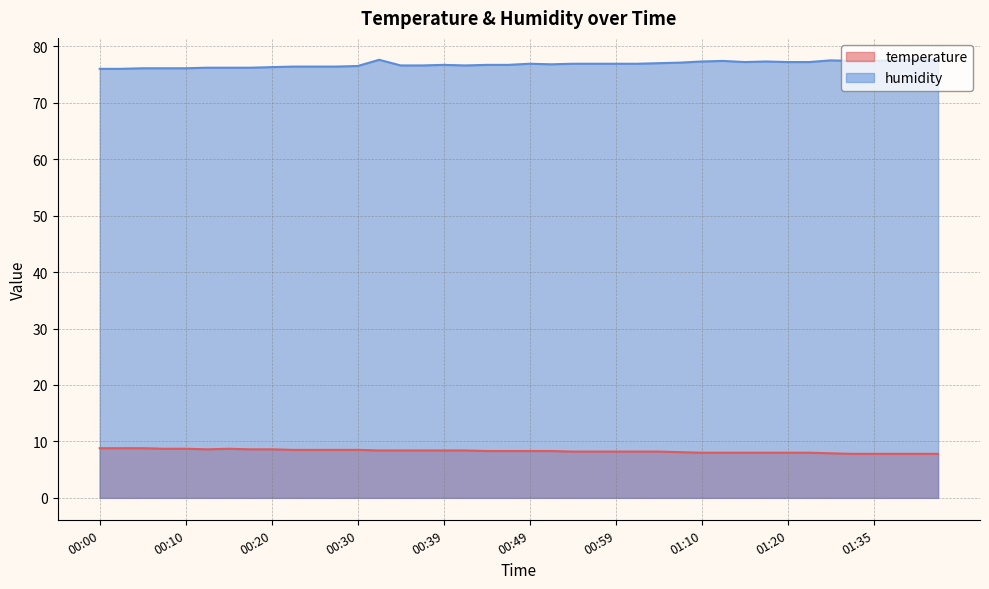

Does the chart have visible grid lines?

Yes